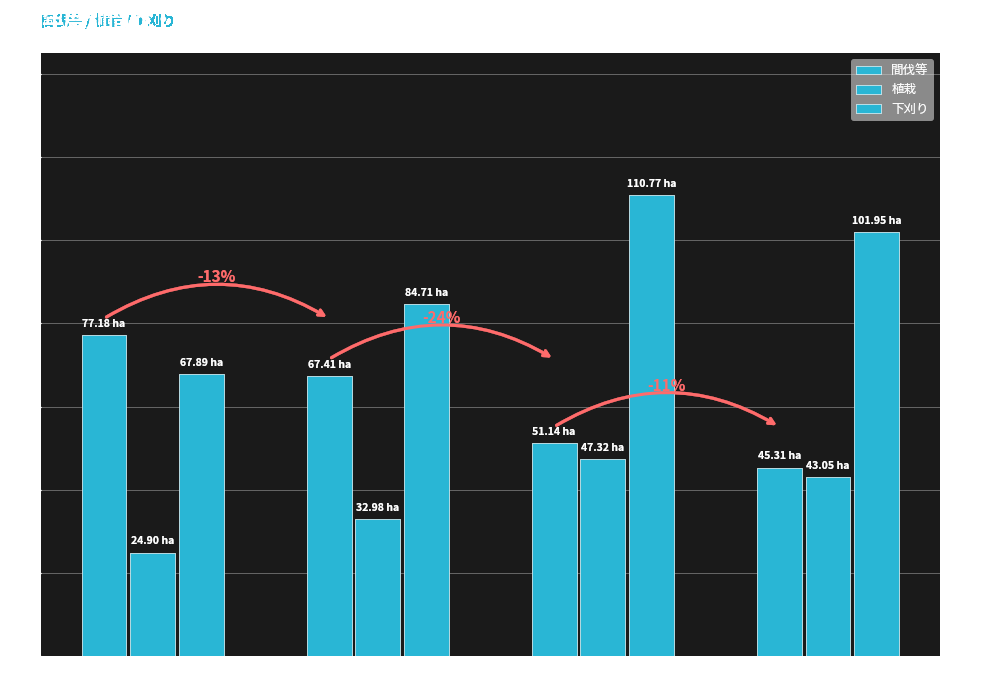

Which series has the largest total across all categories?

下刈り